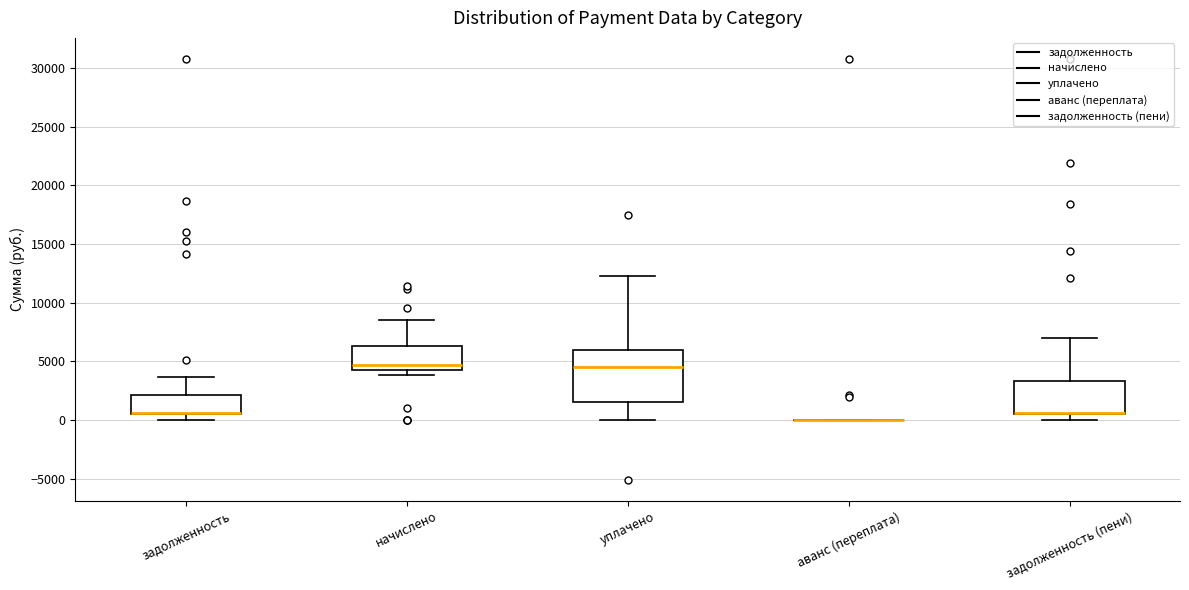

Where is the upper edge of the box for задолженность (пени) on the y-axis? The values are not printed on the chart, so give them approximately, as read against the axis.

3500